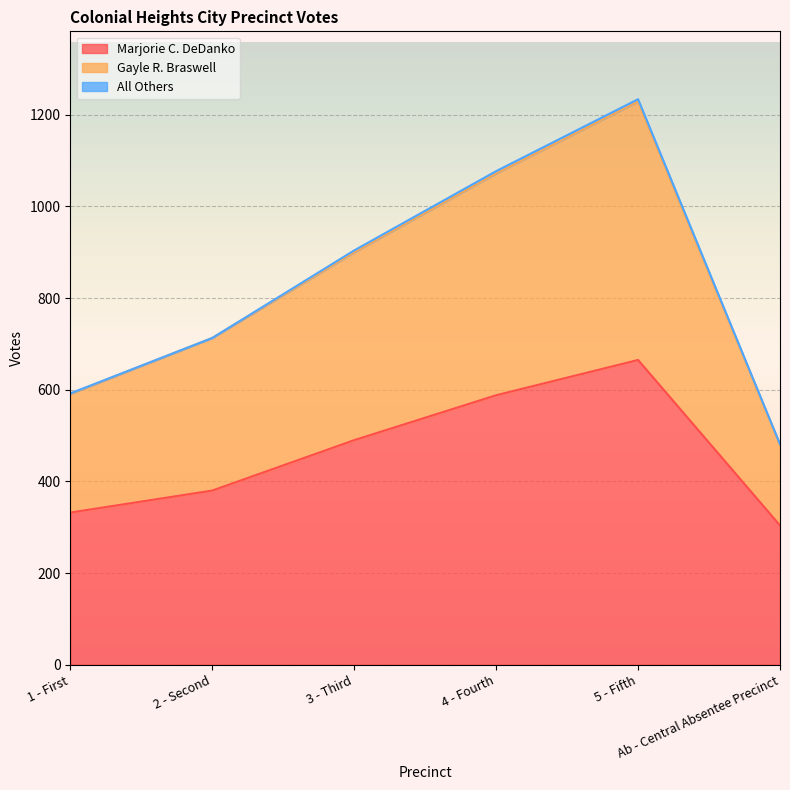

True or false: Gayle R. Braswell has more than 0 points higher than both neighbors.

True